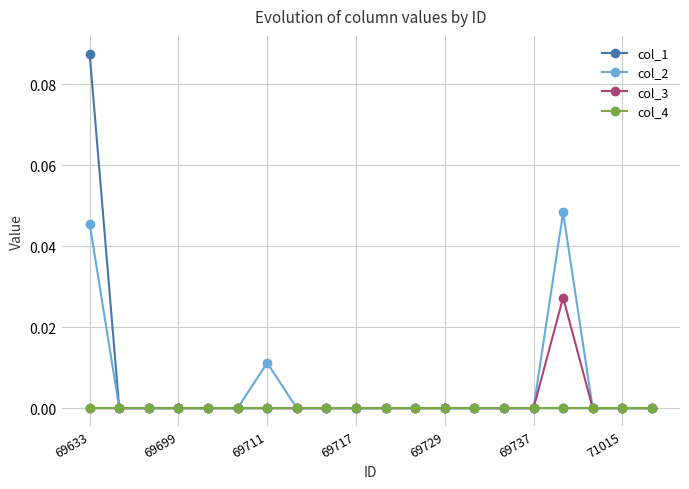

List the series in order of their peak value, highest first.

col_1, col_2, col_3, col_4